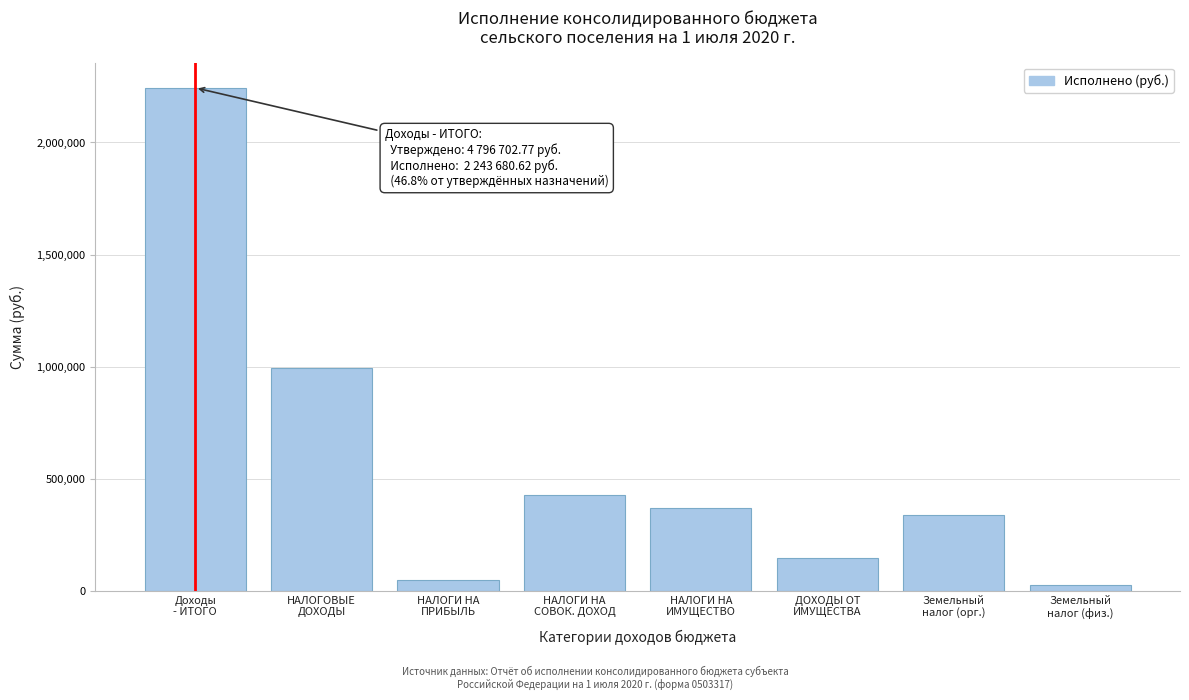

What is the difference between the maximum and minimum values?

2217904.2